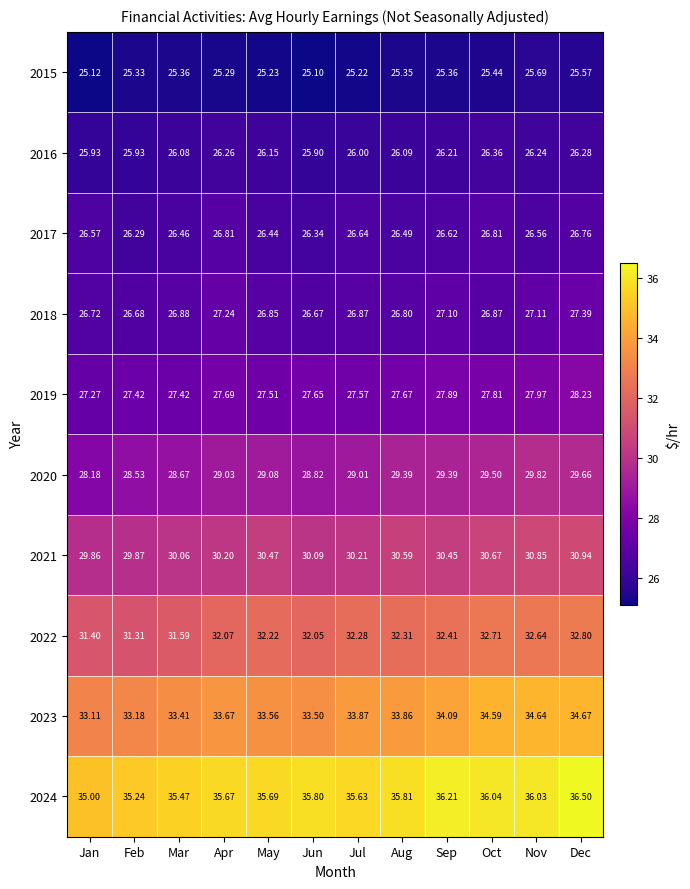

At which category does the chart reach its minimum across all series?

Jun